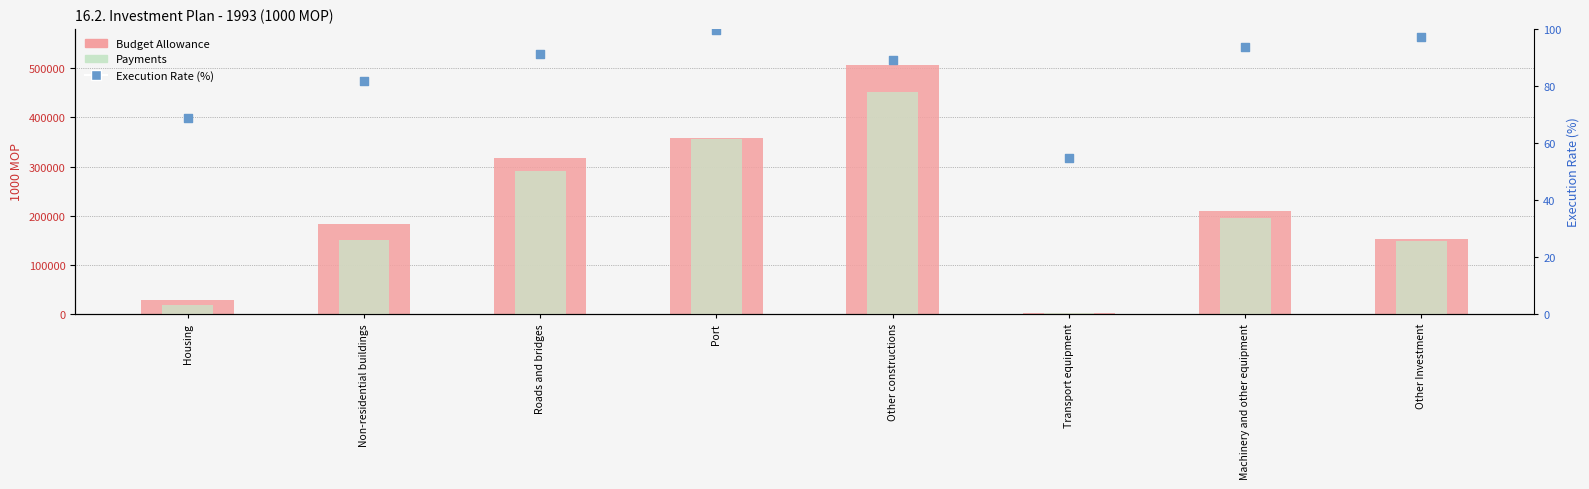

Which series has the widest spread of Y values?

Budget Allowance